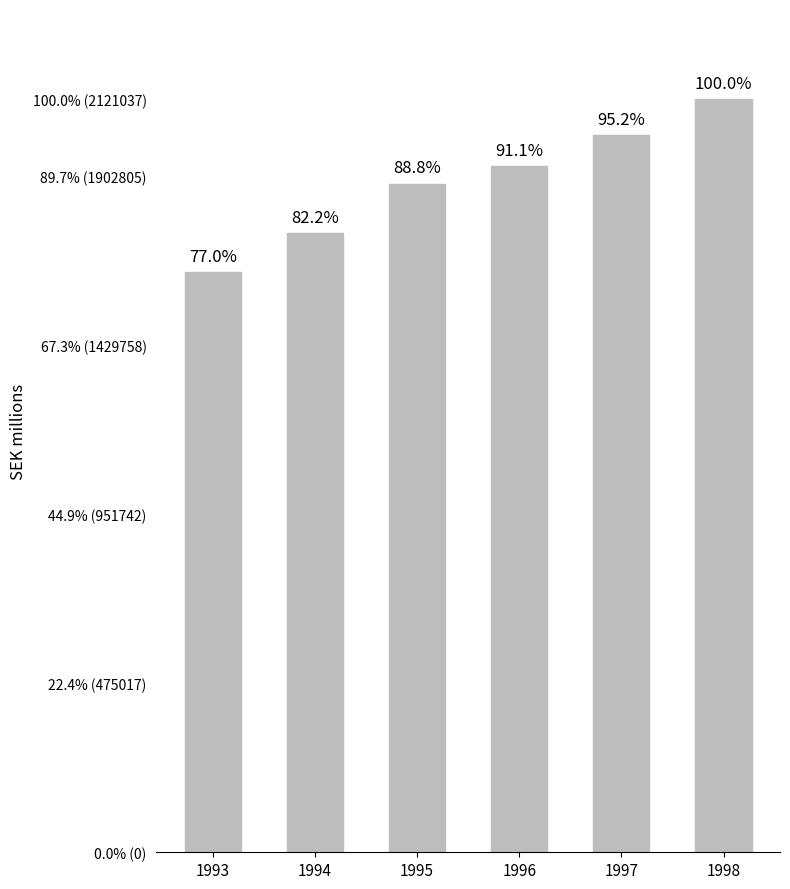

Does the chart contain any negative values?

No